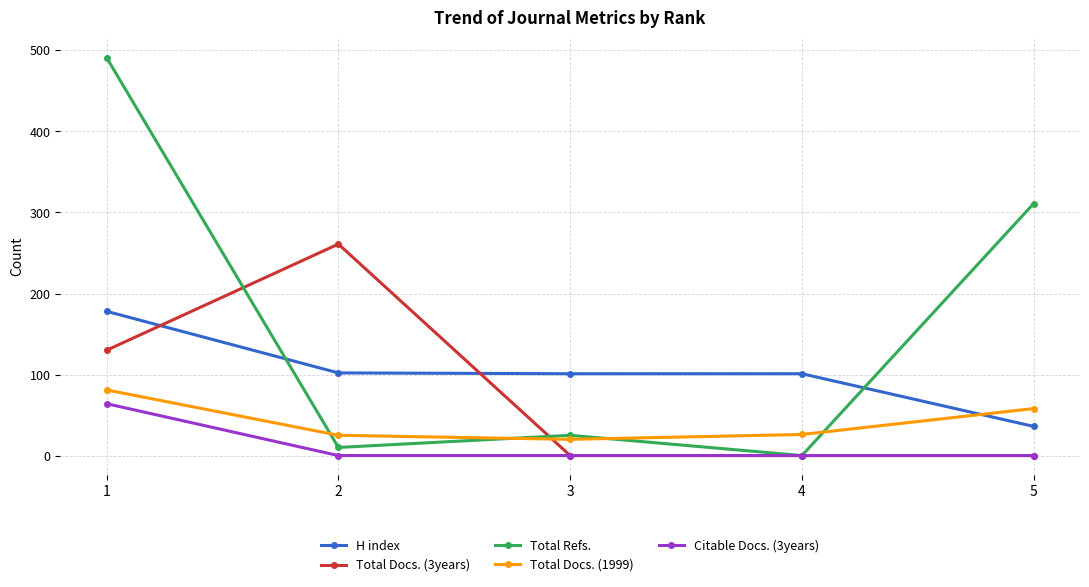

What is the maximum value shown in the chart?

491